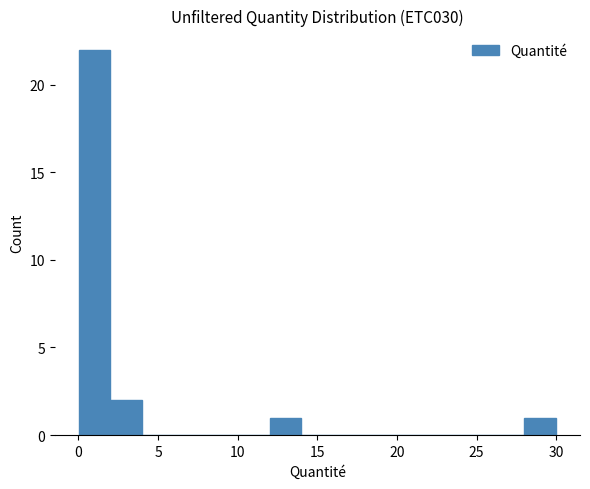

Around what value on the x-axis is the tallest bar? Give the approximate position of its centre, as read against the axis.

1.0